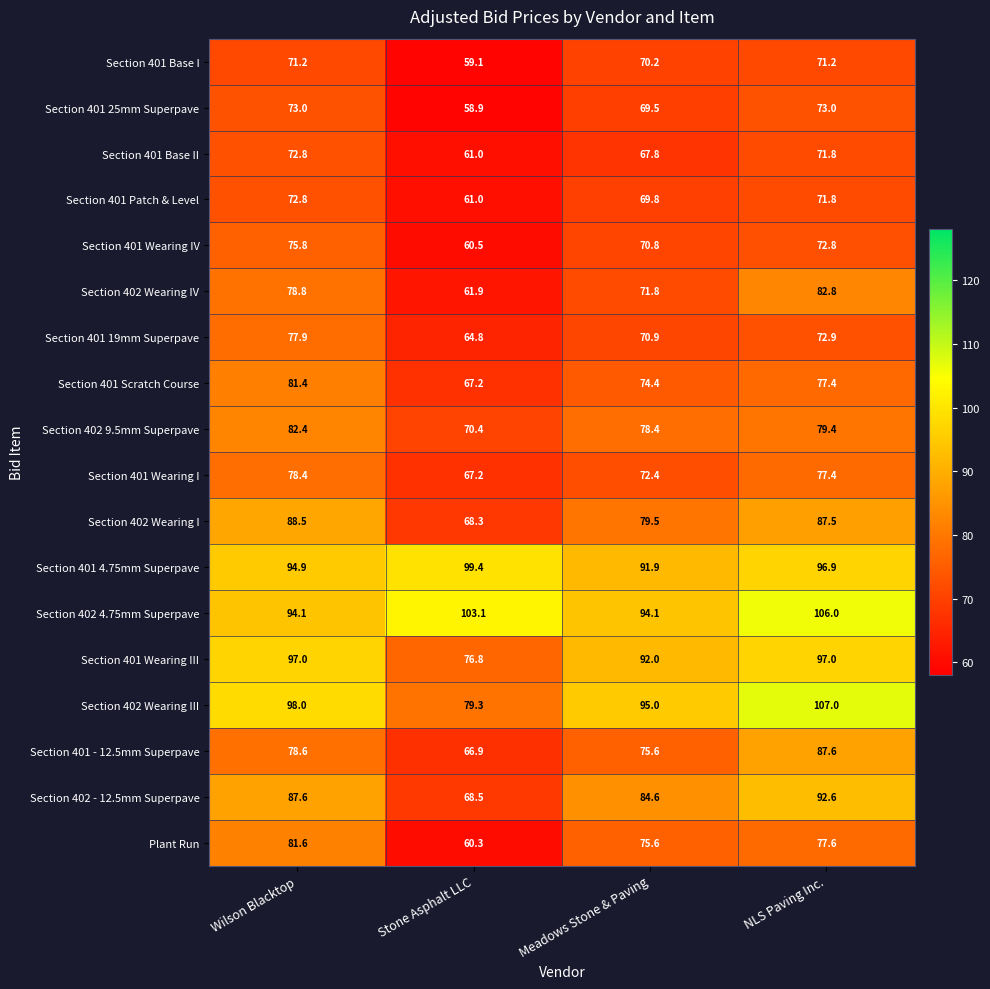

Which category has the lowest value in the Section 401 Patch & Level series?

Stone Asphalt LLC